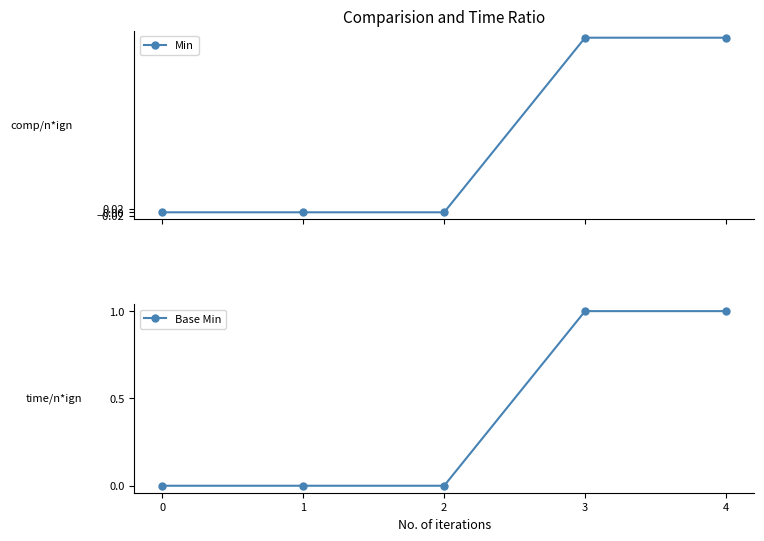

Reading left to right, what are all the values shown in this chart?

Min: 0	0	0	1	1
Base Min: 0	0	0	1	1